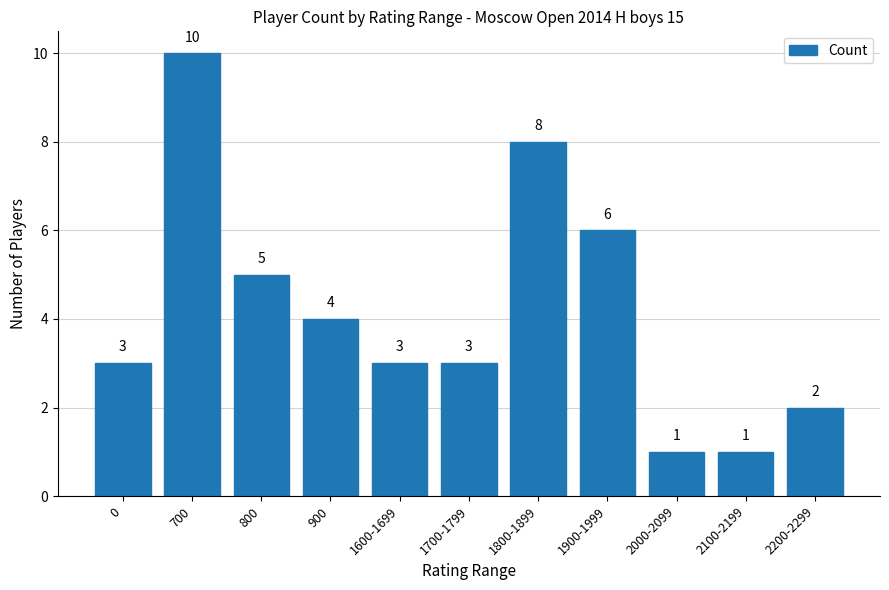

Which label corresponds to the largest value in the chart?

700